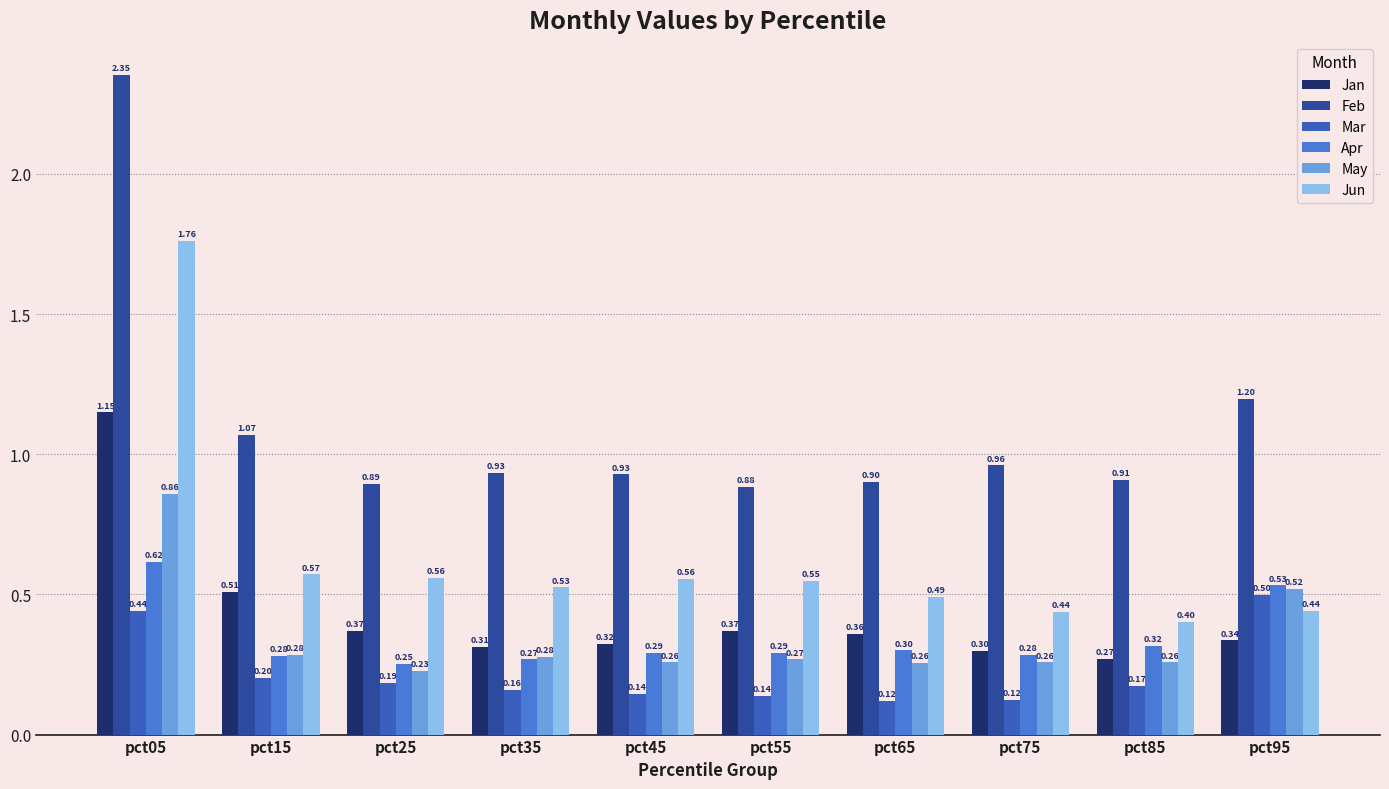

How many groups of bars are there?

10